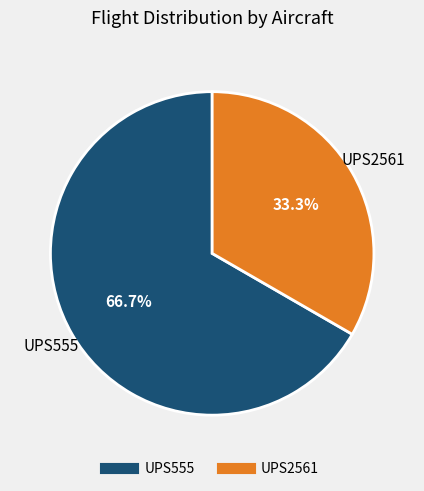

How many segments does this pie chart have?

2